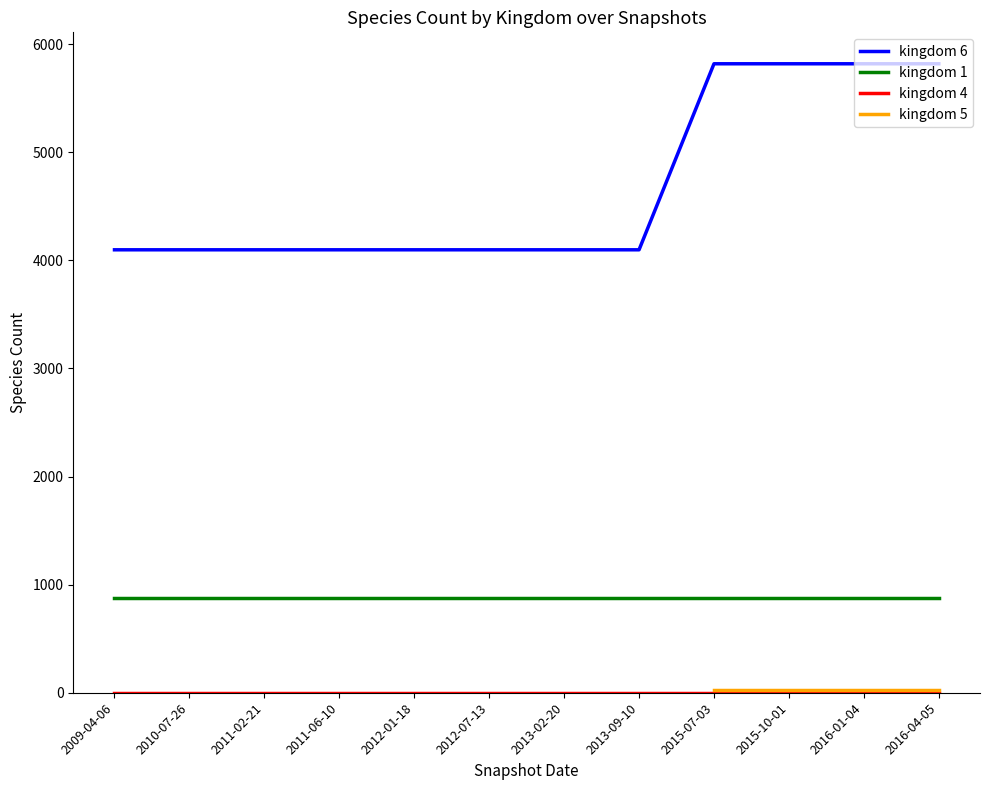

Between 2016-04-05 and 2013-09-10, which is larger?

2016-04-05